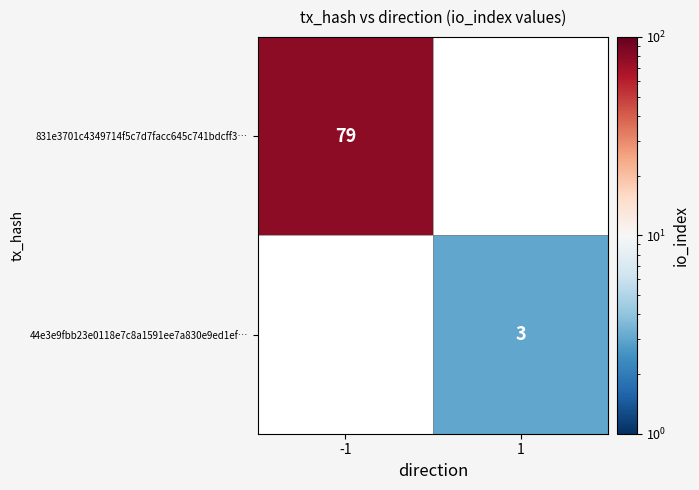

The 831e3701c4349714f5c7d7facc645c741bdcff3… series shows 104 at -1. True or false?

False